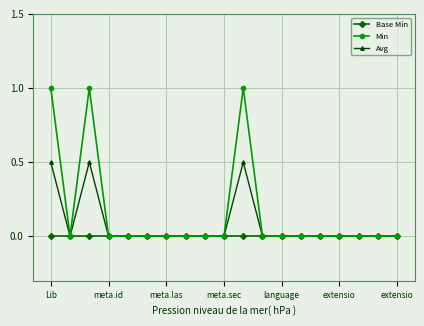

True or false: Avg has more than 1 points higher than both neighbors.

True